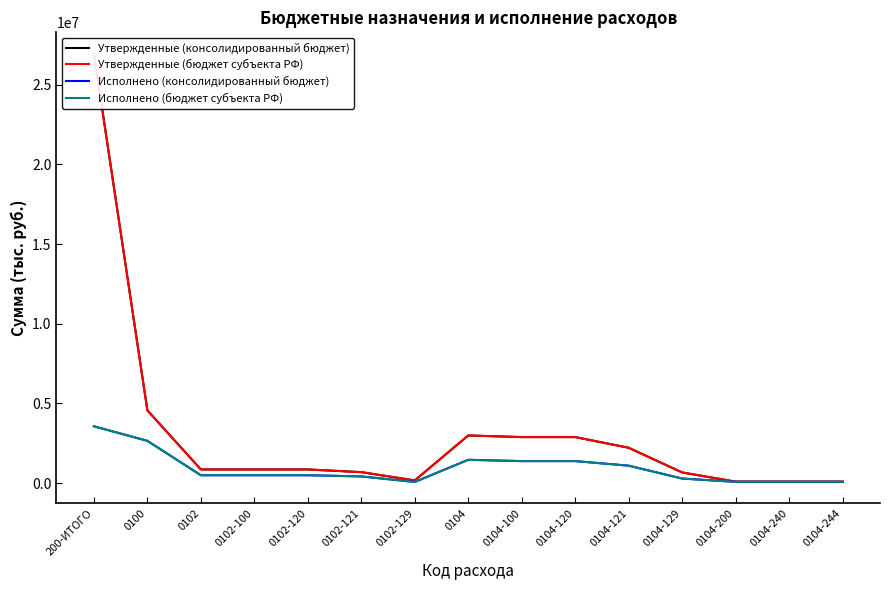

Where does the Исполнено (бюджет субъекта РФ) series first go above 494727?

200-ИТОГО